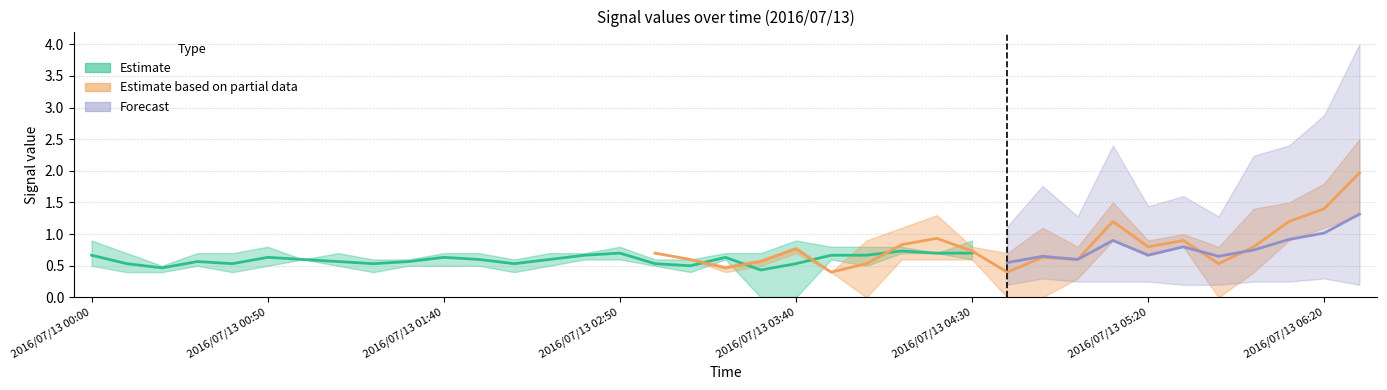

At which label does 2.785 reach its minimum?

2016/07/13 03:30